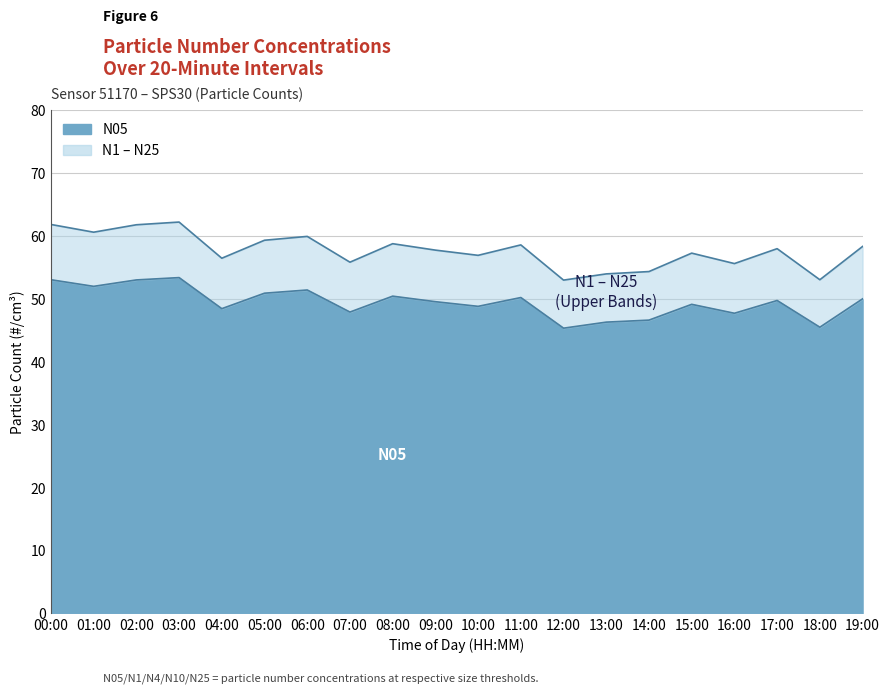

True or false: N10 and N25 intersect in this chart.

False